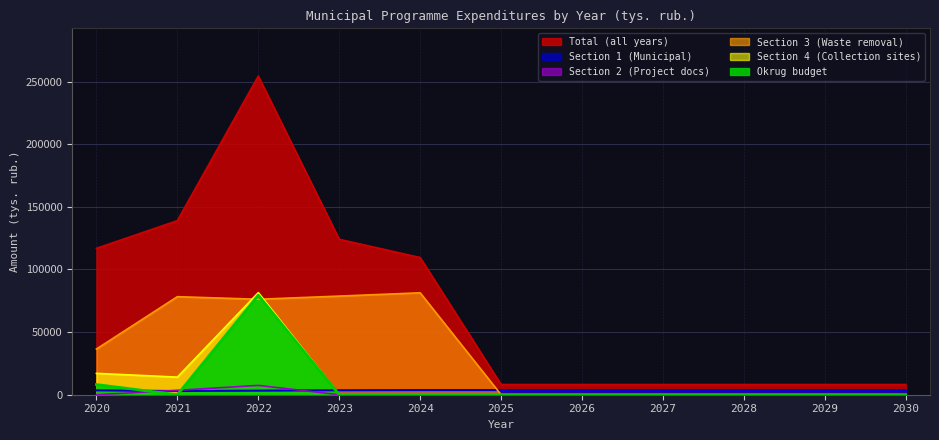

How many series are shown in this chart?

6